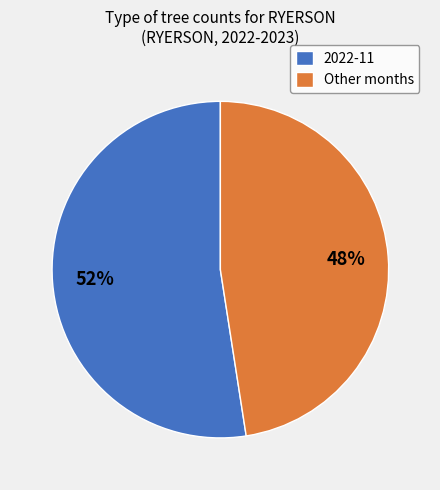

Do 2022-11 and Other months together represent more than half of the pie?

Yes